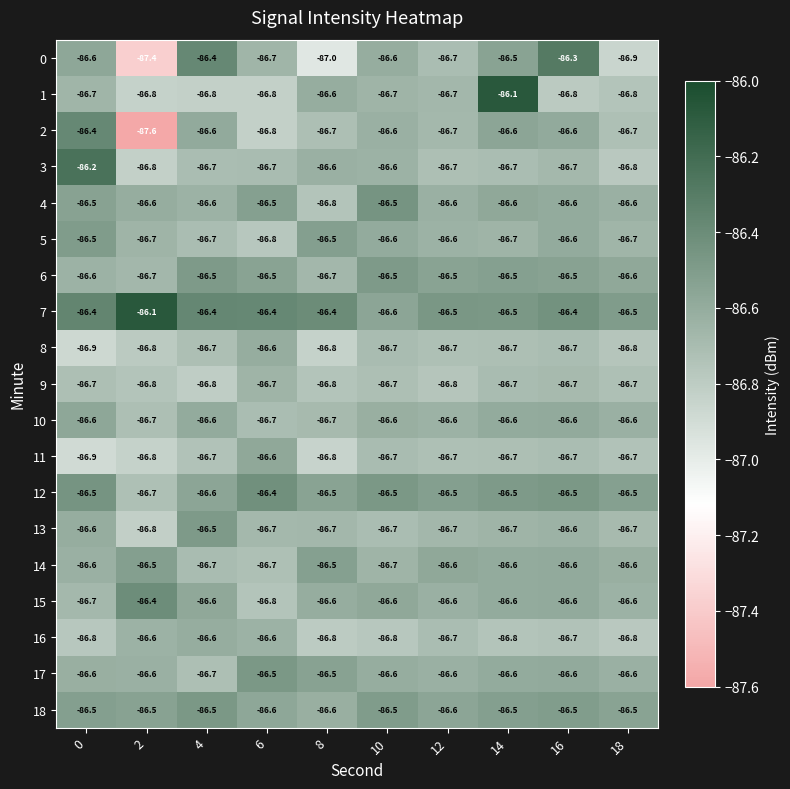

What is the sum of the 10 values at 8 and 14?

-173.3